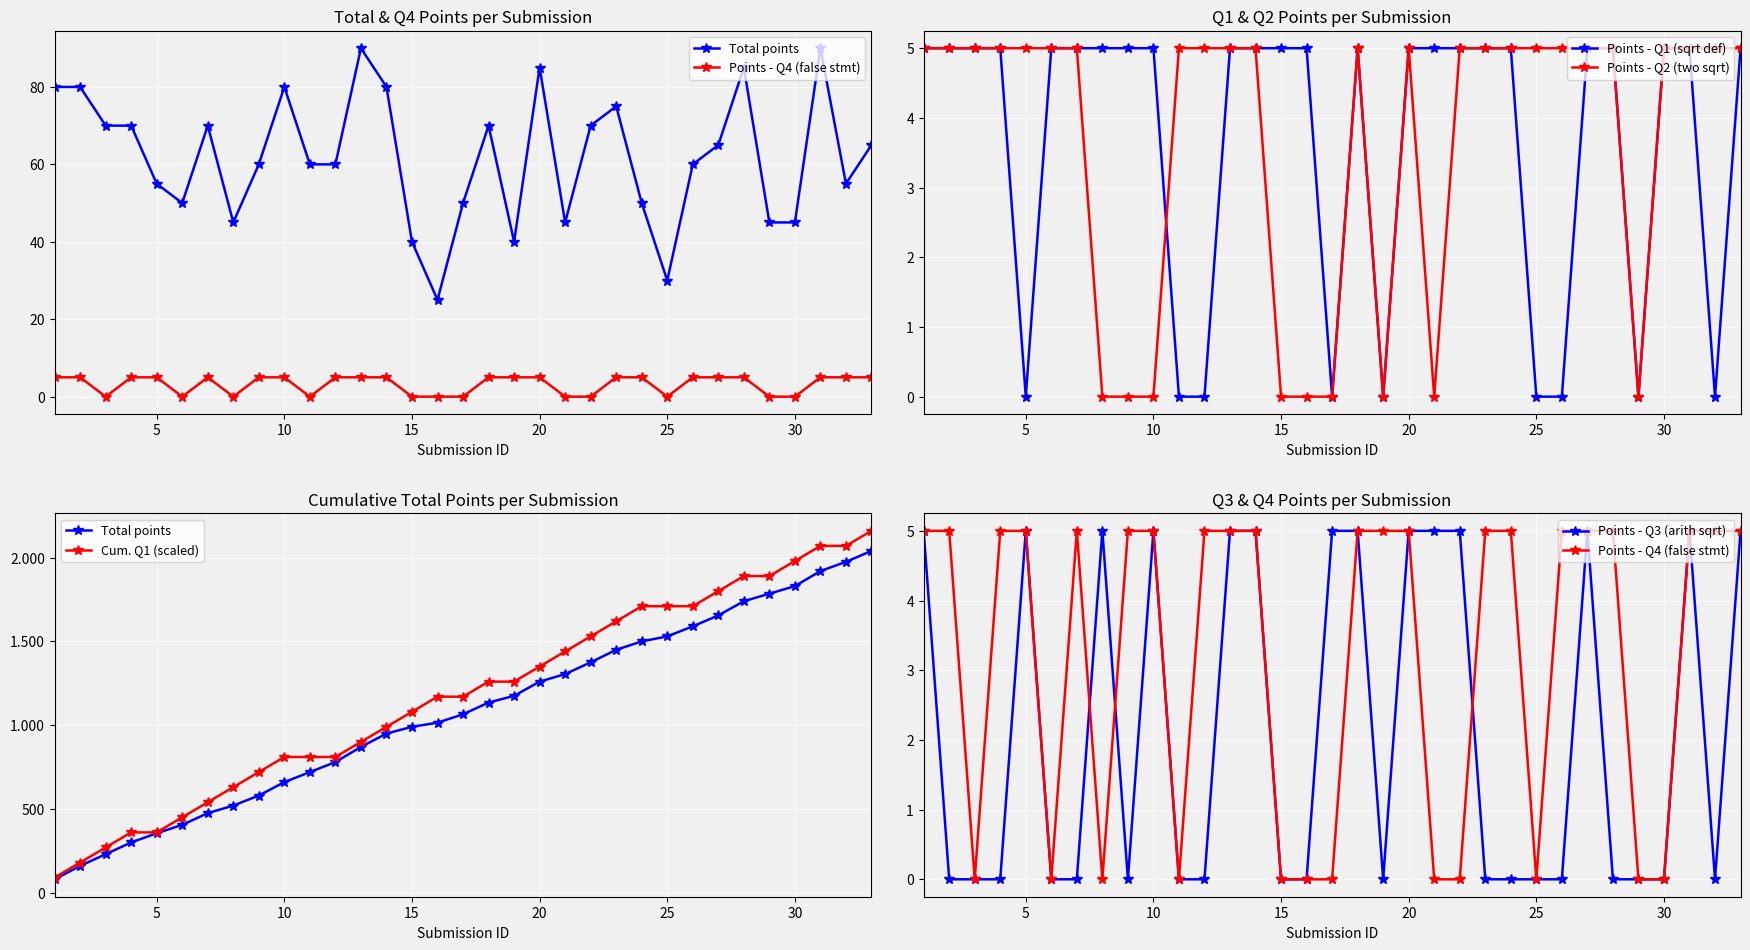

What is the maximum value for Points - Q1 (sqrt def)?

5